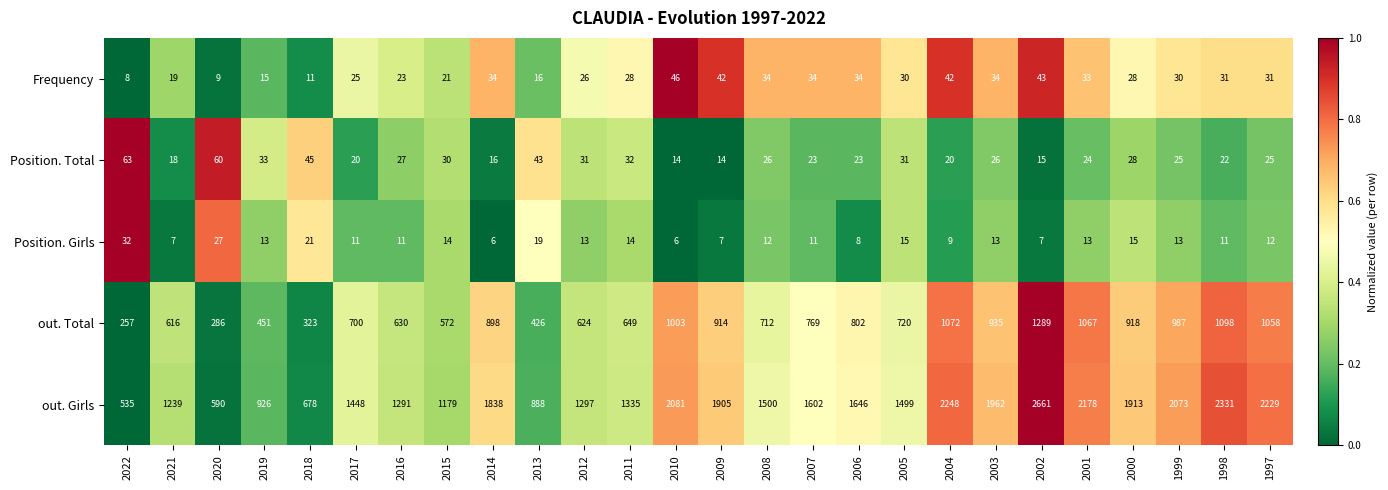

Rank the categories by out. Girls value from lowest to highest.

2022, 2020, 2018, 2013, 2019, 2015, 2021, 2016, 2012, 2011, 2017, 2005, 2008, 2007, 2006, 2014, 2009, 2000, 2003, 1999, 2010, 2001, 1997, 2004, 1998, 2002